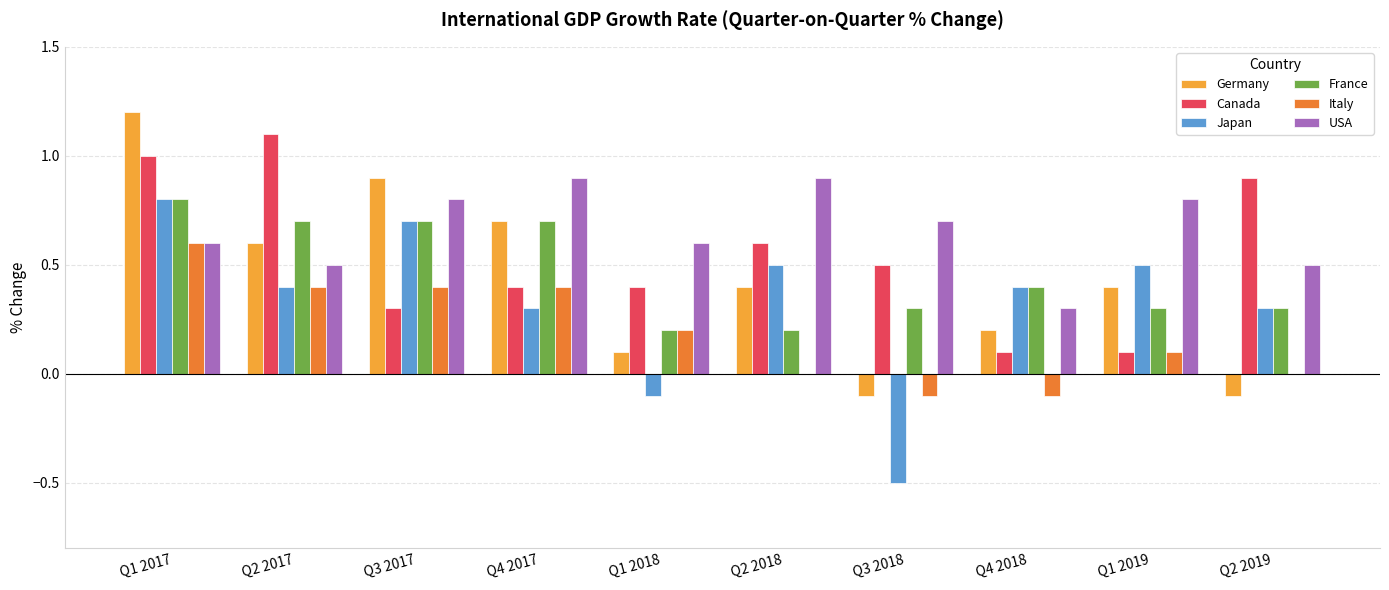

Is the value of Japan at Q1 2019 greater than the value of Italy at Q3 2017?

Yes